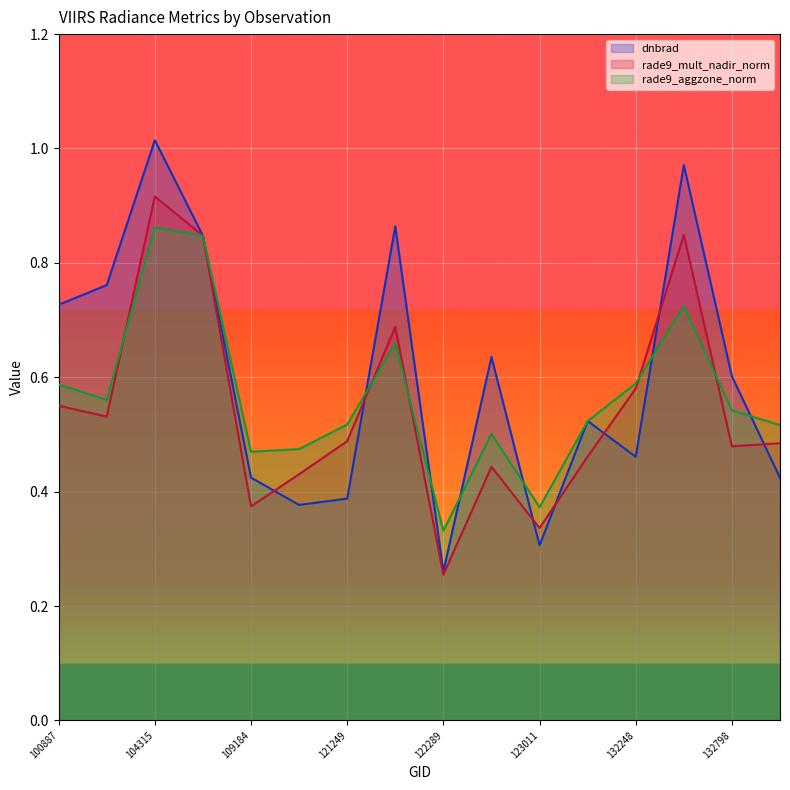

What is the sum of the dnbrad values at 115113 and 102751?

1.1